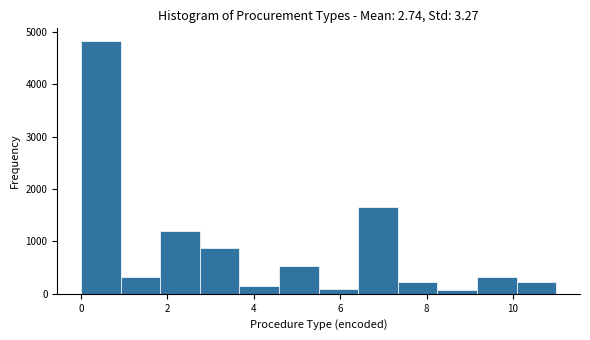

Reading left to right, transcribe this chart: for each bar, give the range it covers on the x-axis and its height. Neither the bar edges nor the heights are printed on the chart, so give them approximately, as read against the axes.

0.0 to 1.0: 4800
1.0 to 1.8: 300
1.8 to 2.8: 1200
2.8 to 3.6: 900
3.6 to 4.6: 100
4.6 to 5.6: 500
5.6 to 6.4: under 100
6.4 to 7.4: 1700
7.4 to 8.2: 200
8.2 to 9.2: under 100
9.2 to 10.0: 300
10.0 to 11.0: 200